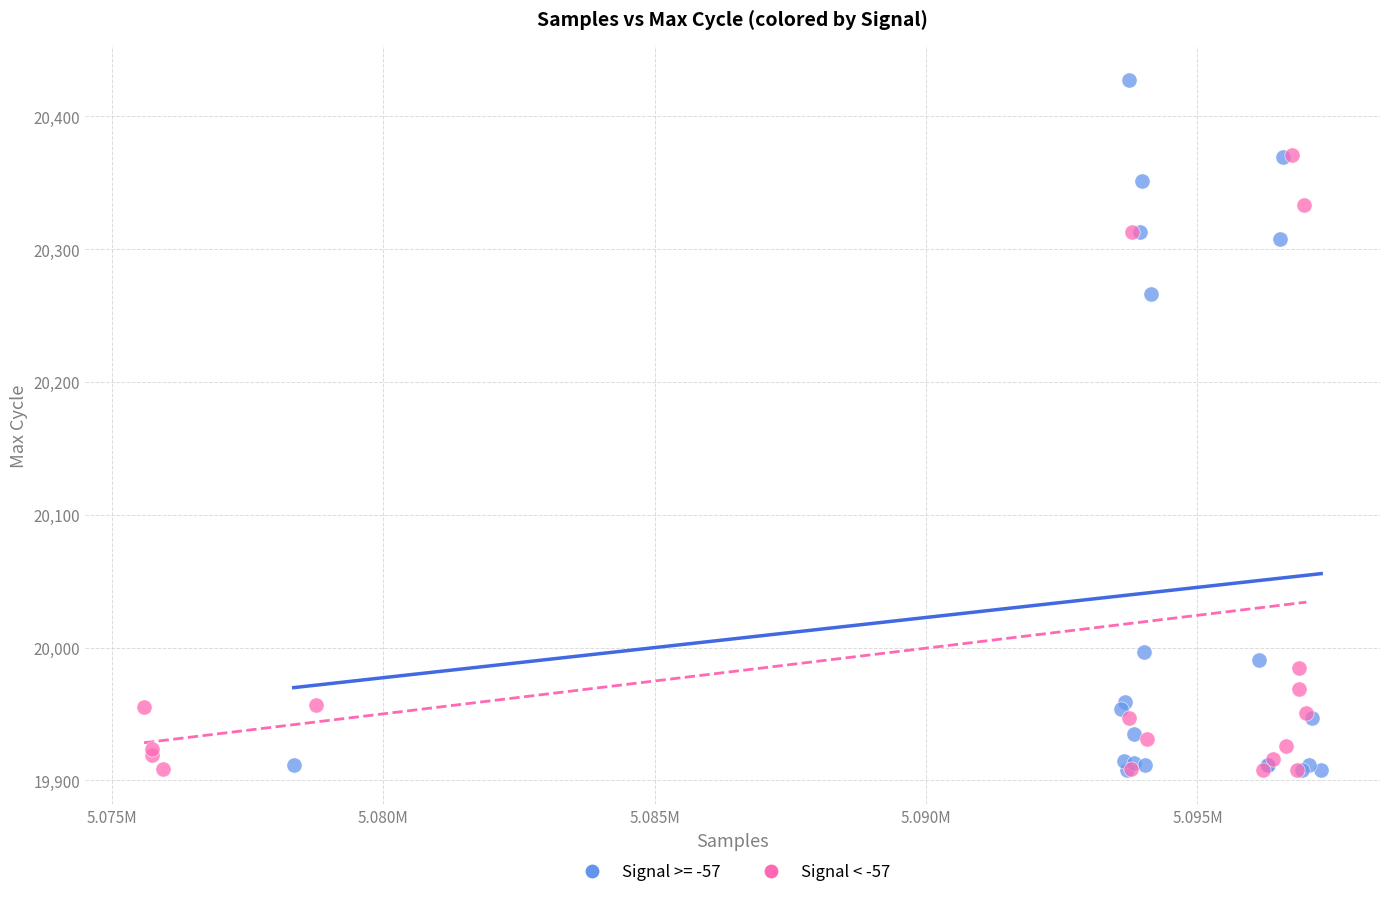

Which series has the widest spread of Y values?

Signal >= -57